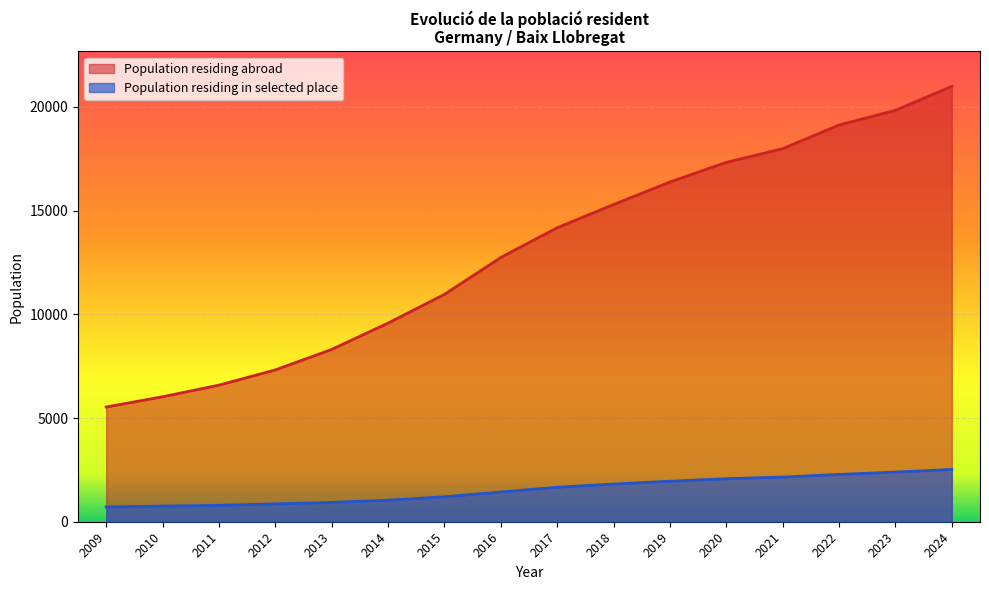

Count the number of categories in the chart.

16